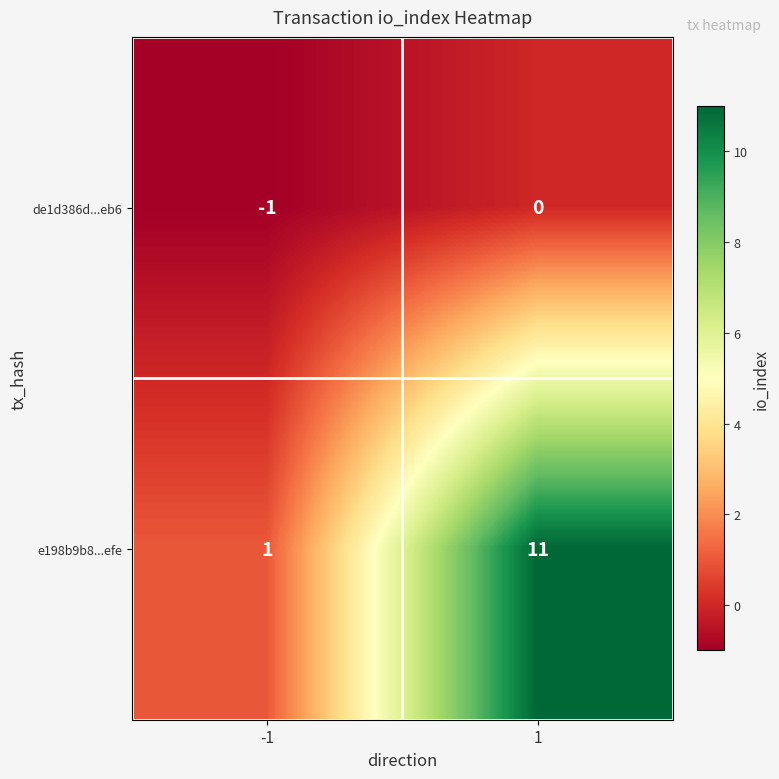

What is the difference between the highest and lowest values at 1?

11